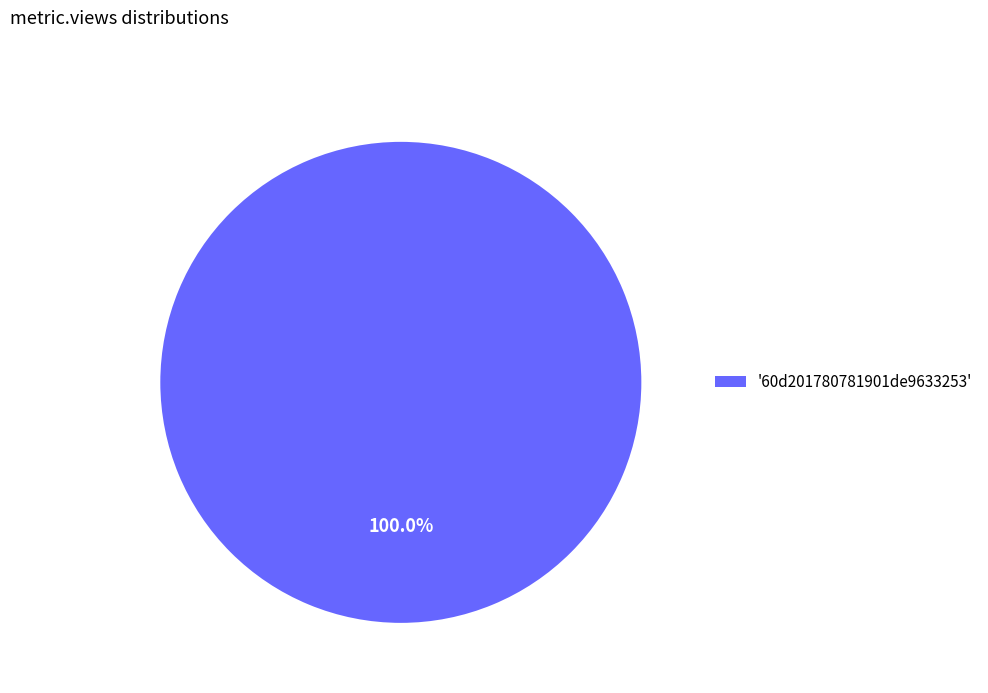

Rank the categories by value from lowest to highest.

'60d201780781901de9633253'